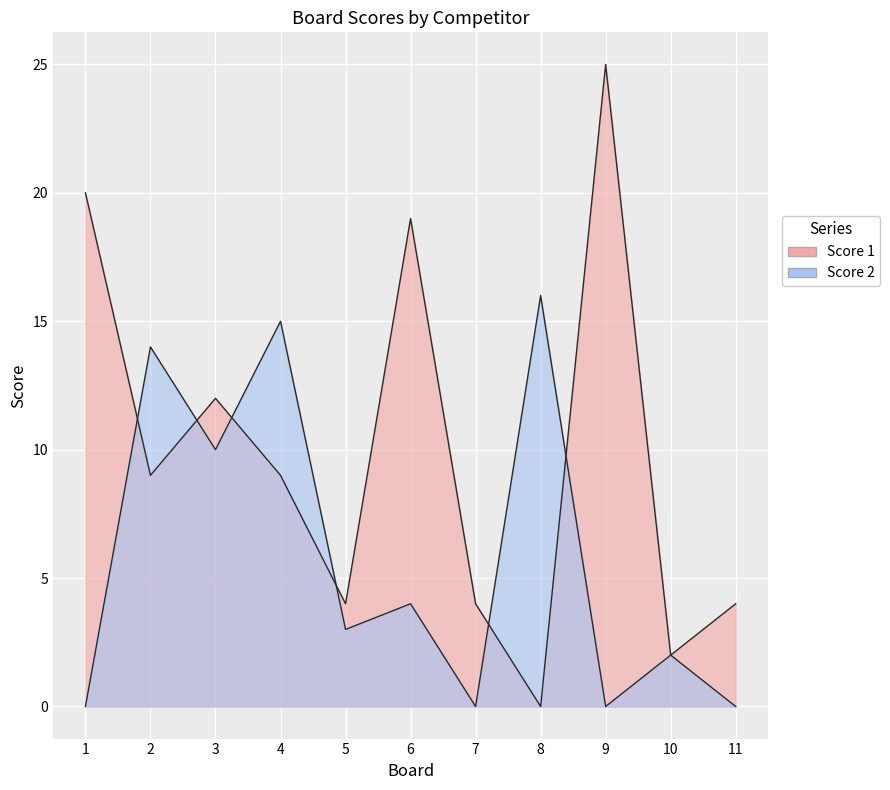

How many values in Score 2 are above zero?

7